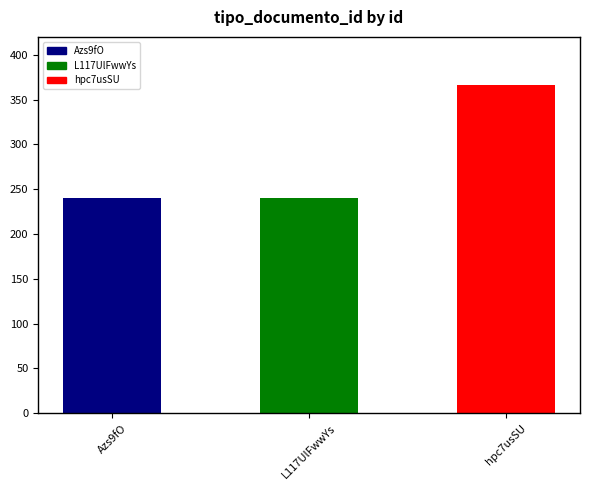

Reading right to left, extract all data points from this chart.

366	240	240